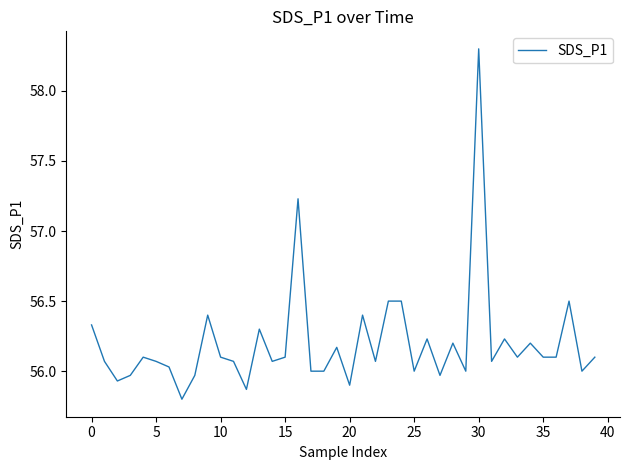

What is the difference between the maximum and minimum values?

2.5